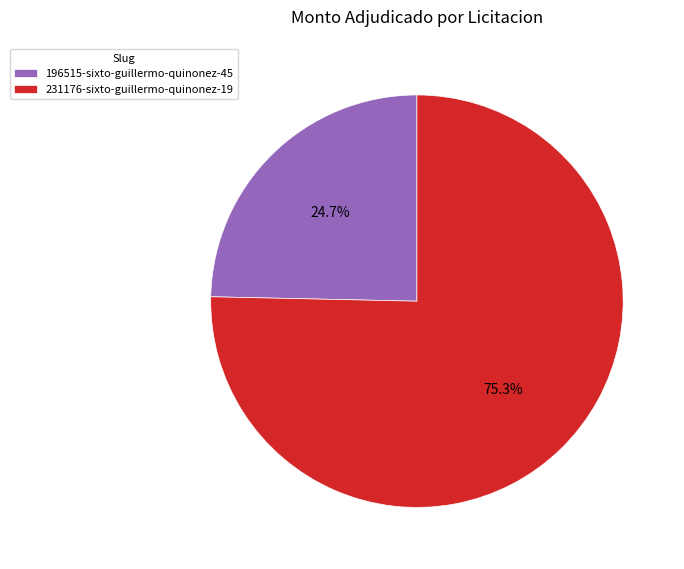

Rank the categories by value from highest to lowest.

231176-sixto-guillermo-quinonez-19, 196515-sixto-guillermo-quinonez-45